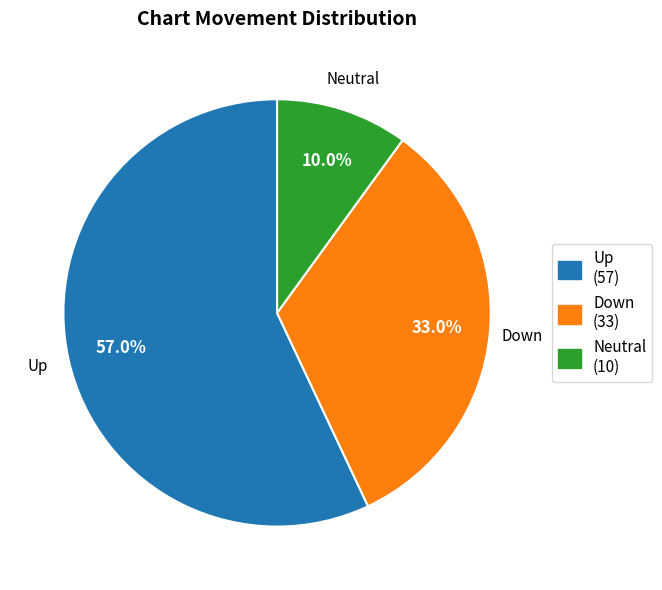

To the nearest percent, what is the difference between the largest and smallest slice percentages?

47%